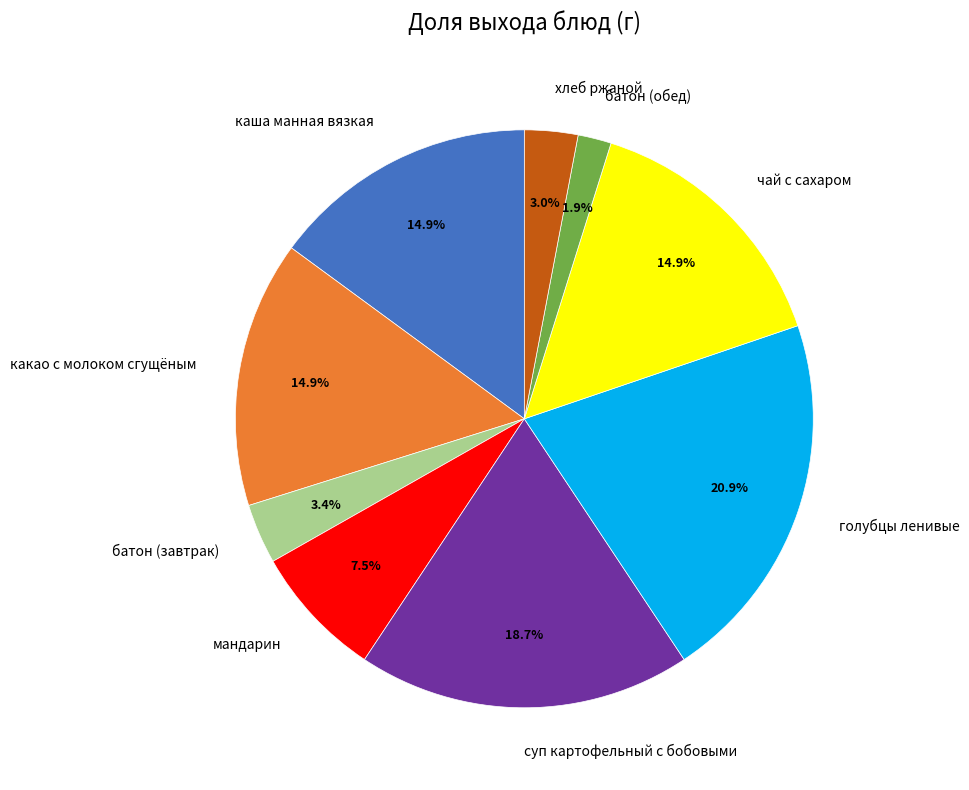

What percentage is the батон (завтрак) slice, to the nearest percent?

3%